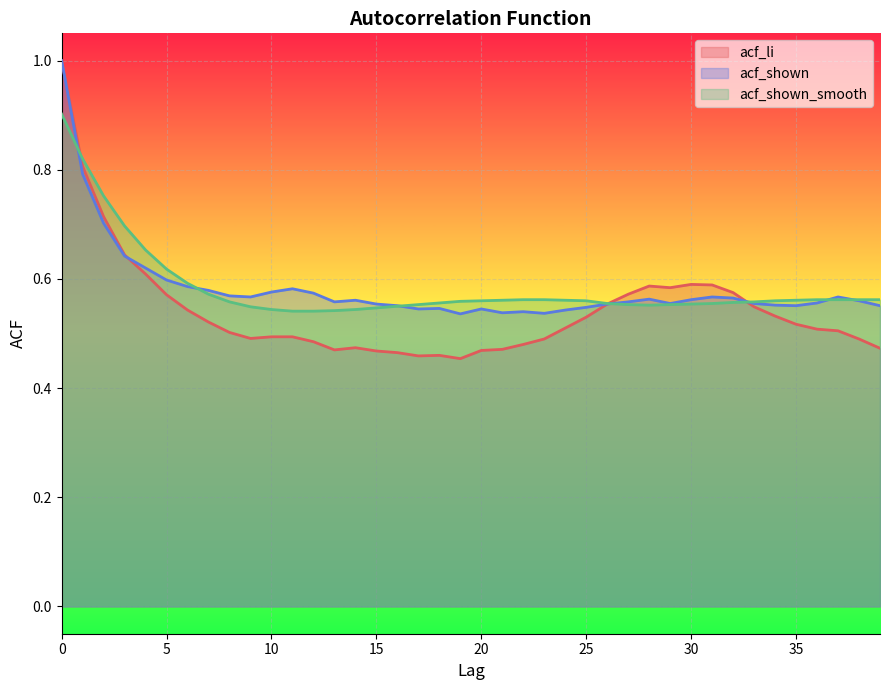

Which series ends up on top after the final intersection of acf_li and acf_shown_smooth?

acf_shown_smooth